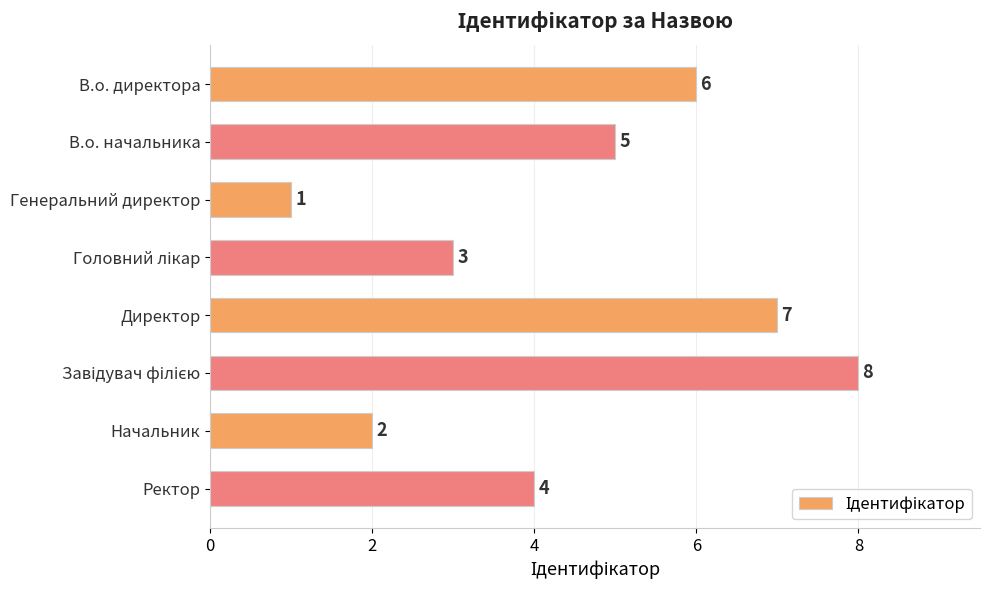

How many values are below 5?

4